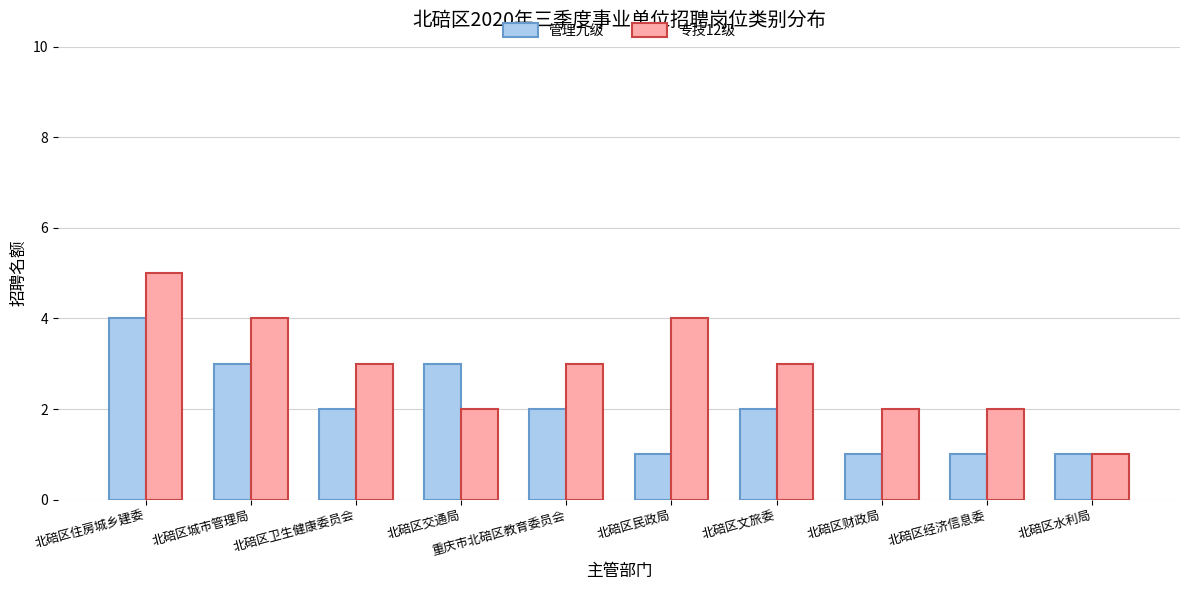

Is it true that 专技12级 equals 2 at 北碚区经济信息委?

True